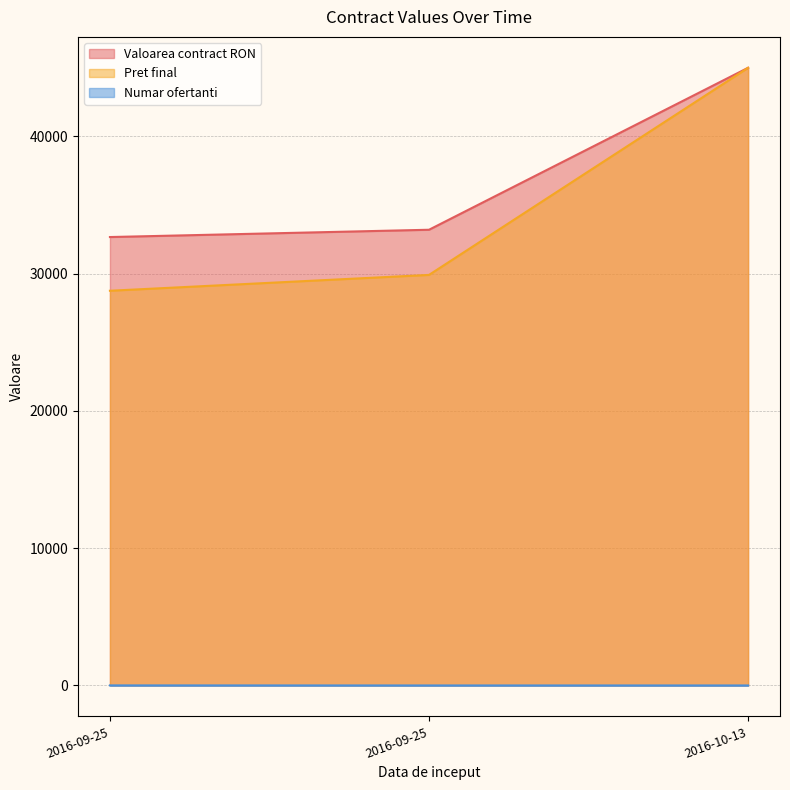

The value of Numar ofertanti at 2016-10-13 is 0.3. True or false?

False